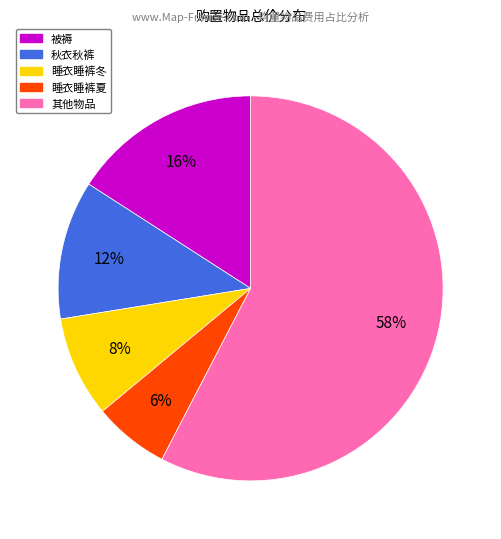

To the nearest percent, what is the average slice percentage?

20%